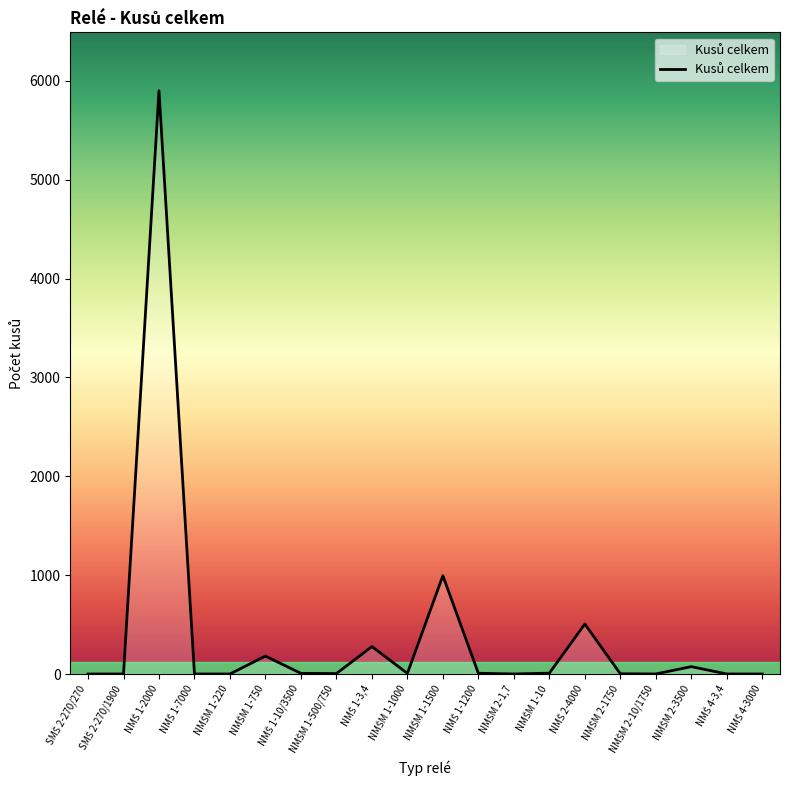

What is the greatest value displayed?

5900